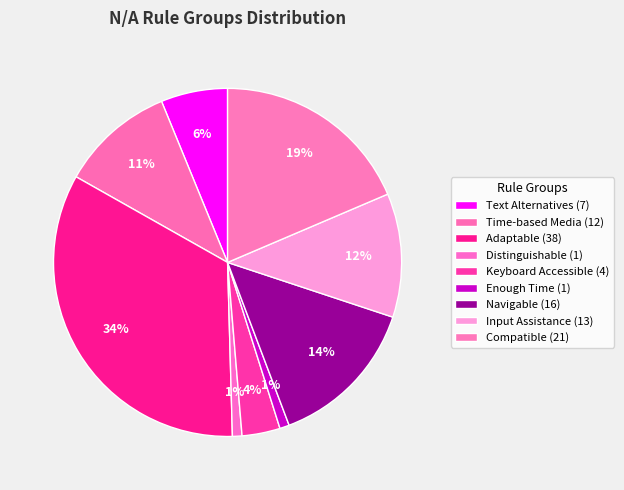

To the nearest percent, what percentage of the pie is Time-based Media?

11%